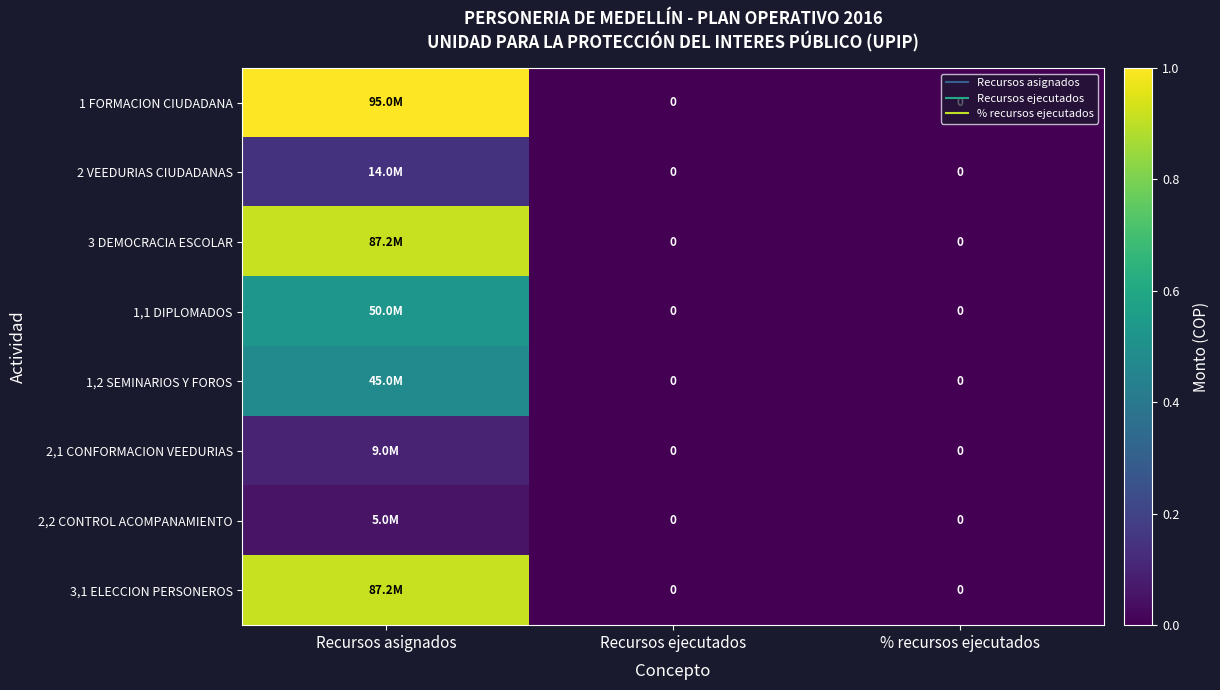

At Recursos asignados, list the series in order from largest to smallest.

1 FORMACION CIUDADANA, 3 DEMOCRACIA ESCOLAR, 3,1 ELECCION PERSONEROS, 1,1 DIPLOMADOS, 1,2 SEMINARIOS Y FOROS, 2 VEEDURIAS CIUDADANAS, 2,1 CONFORMACION VEEDURIAS, 2,2 CONTROL ACOMPANAMIENTO